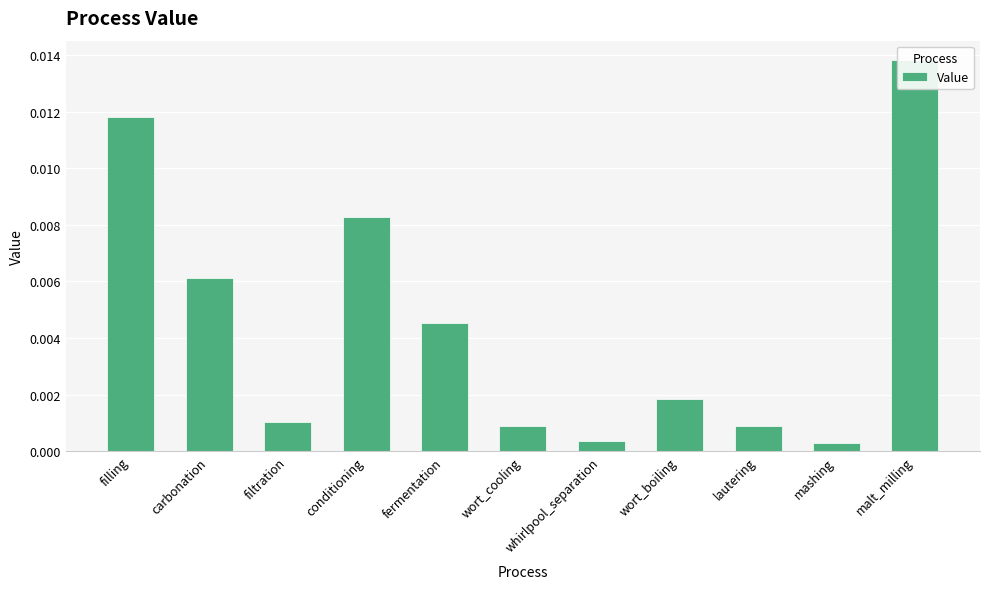

Which has a higher value, mashing or whirlpool_separation?

whirlpool_separation